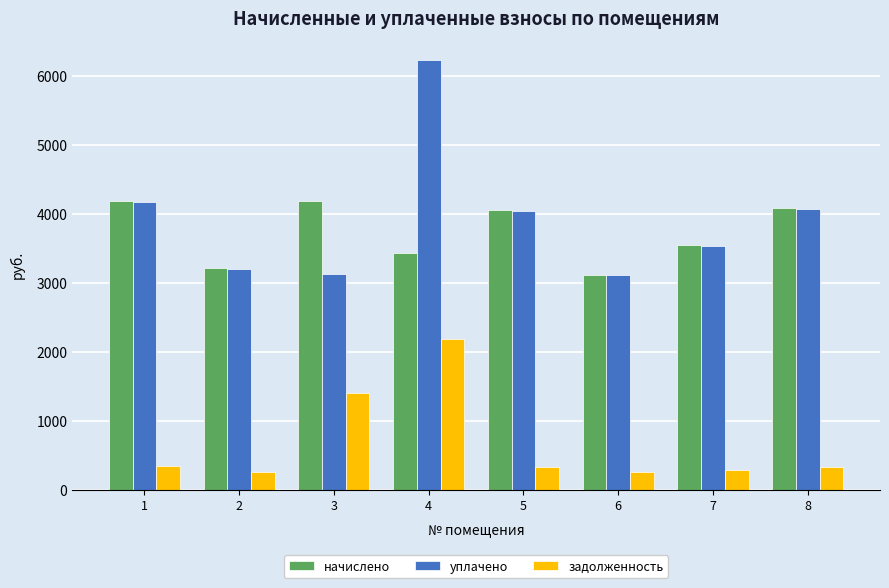

What is the highest value of the задолженность series?

2186.1